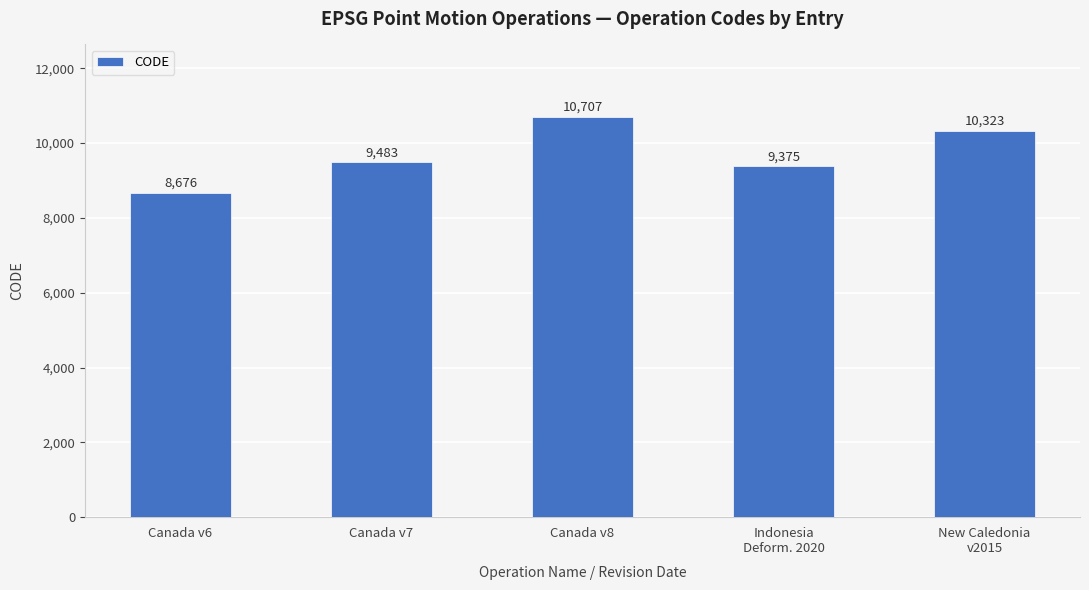

What is the change in value from Indonesia
Deform. 2020 to New Caledonia
v2015?

+948